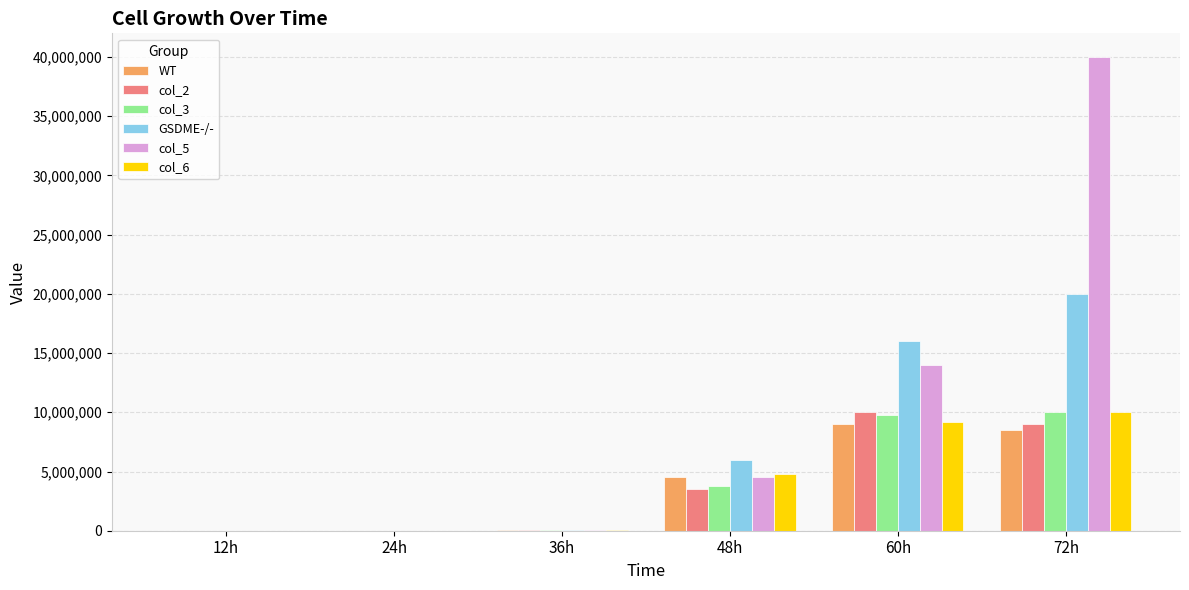

The value of col_6 at 48h is 4800000. True or false?

True